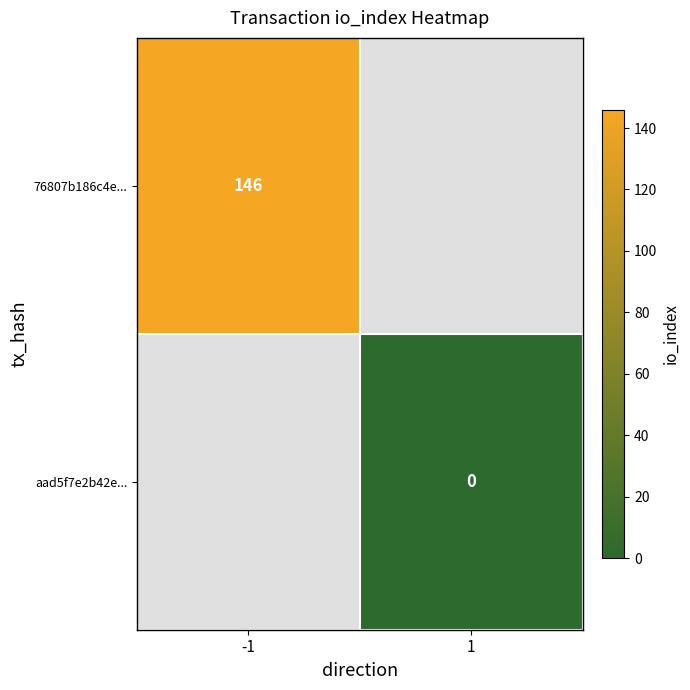

How many series are shown in this chart?

2